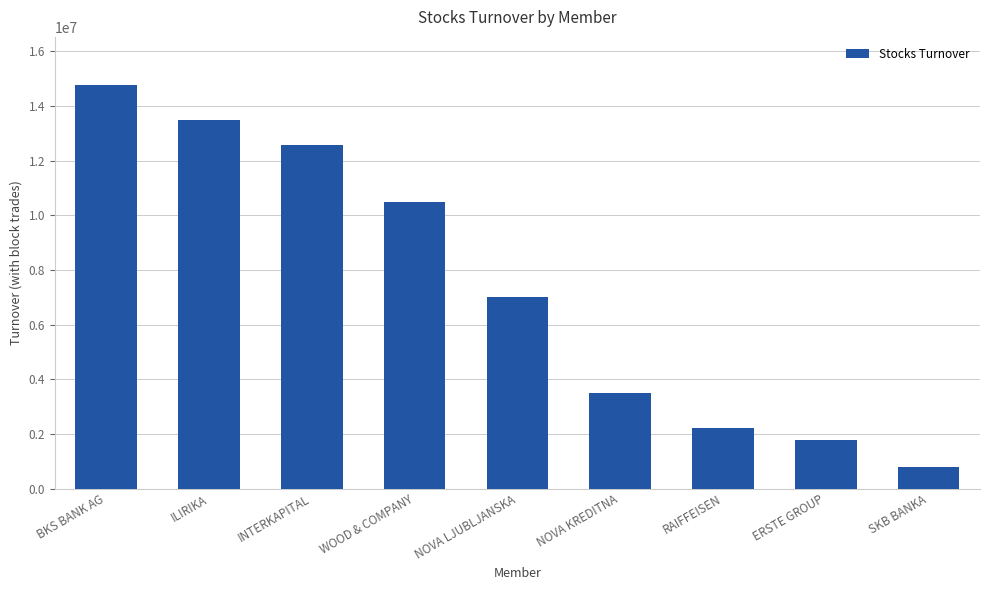

What is the minimum value shown in the chart?

785653.0